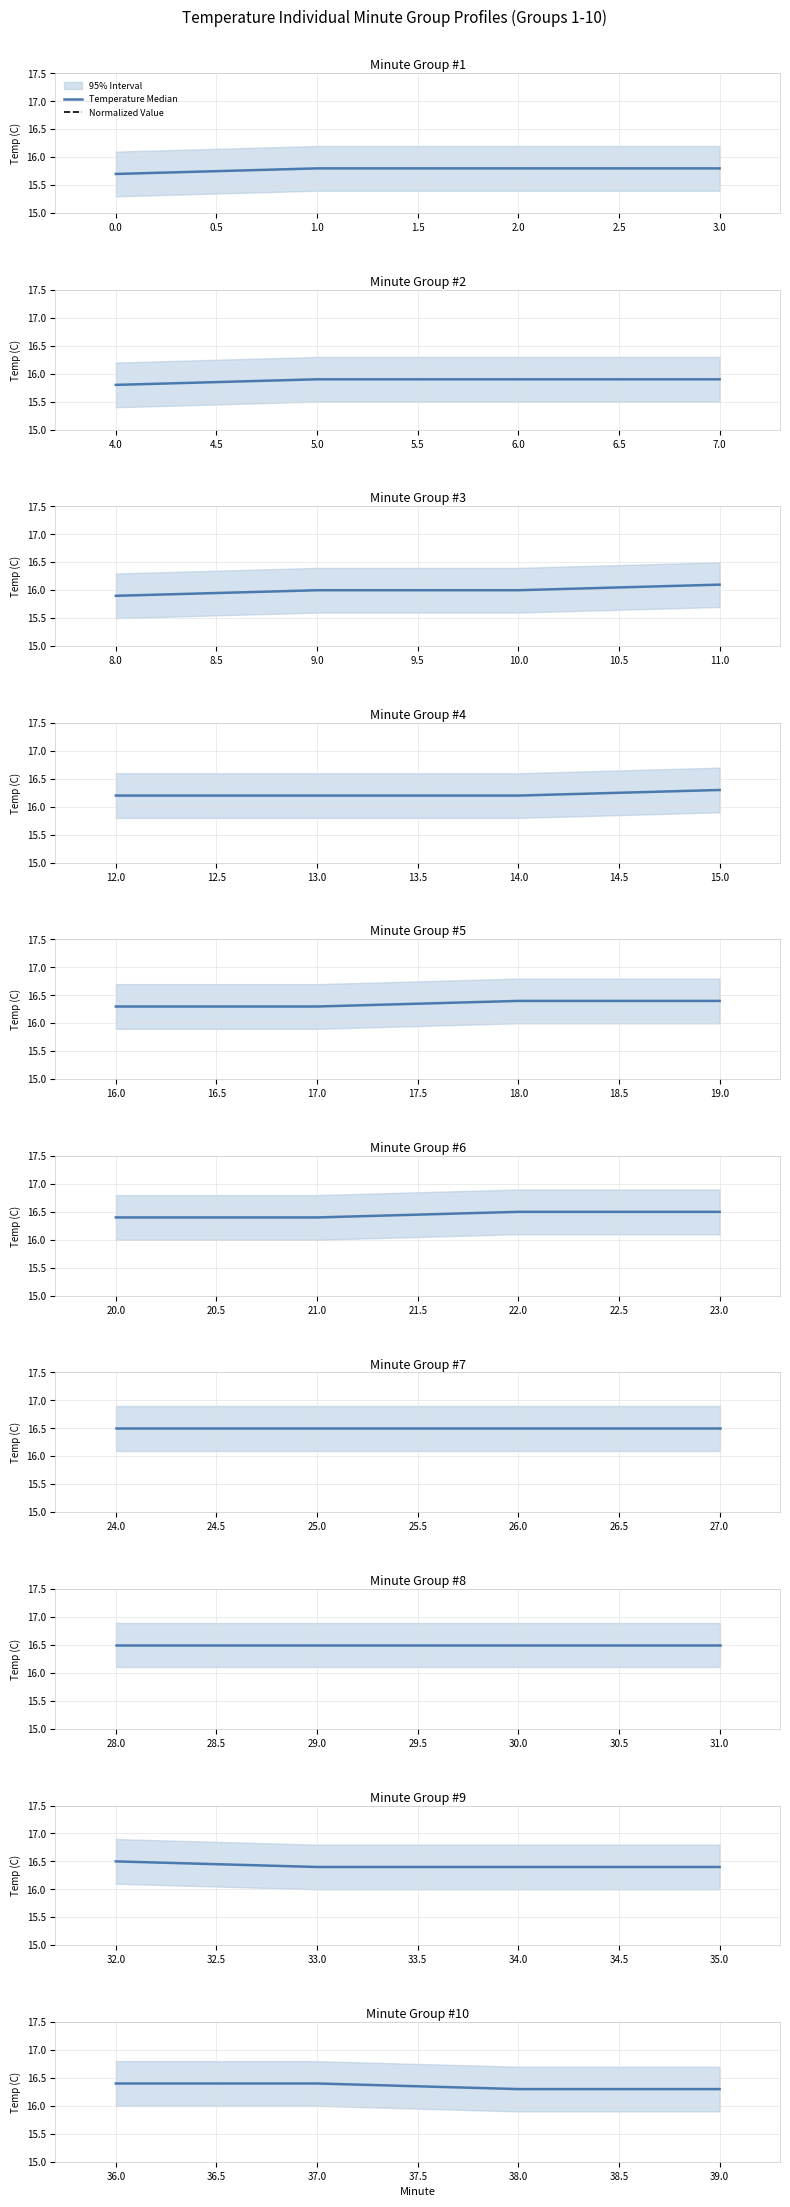

Rank the series by their maximum value, from lowest to highest.

Normalized Value, Temperature Median